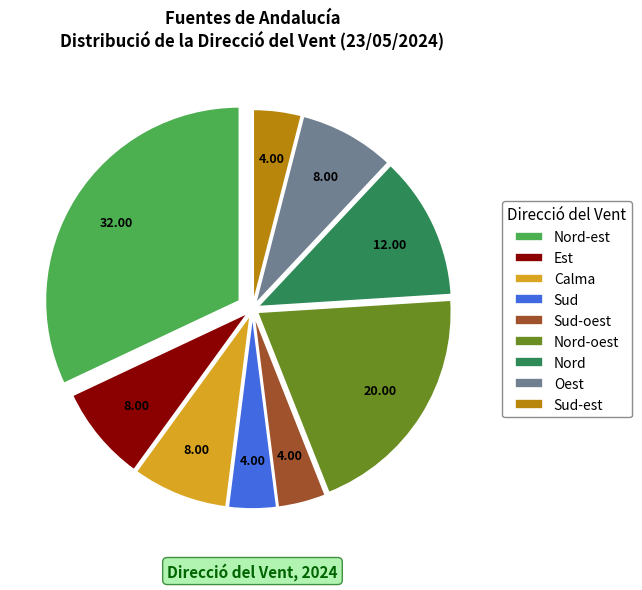

Is there any slice that represents more than half of the pie?

No